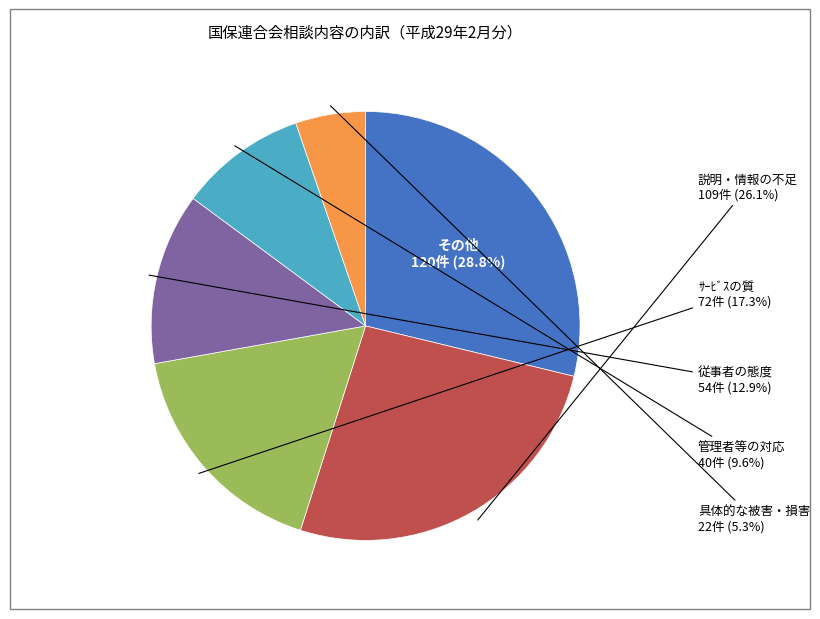

What percentage is the 説明・情報の不足 slice, to the nearest percent?

26%